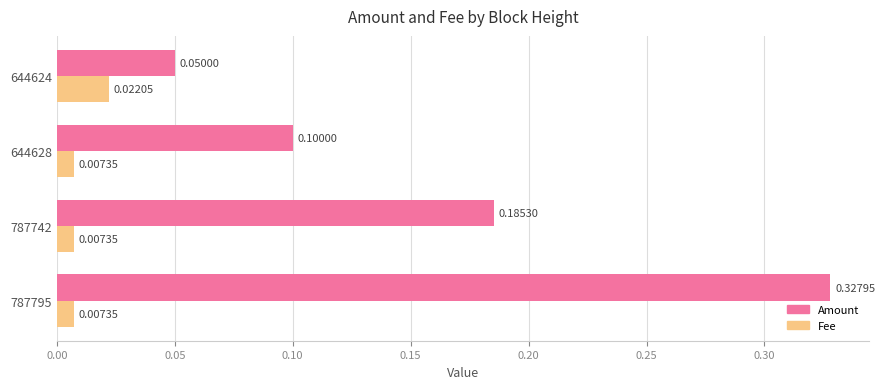

Which series has the largest total across all categories?

Amount